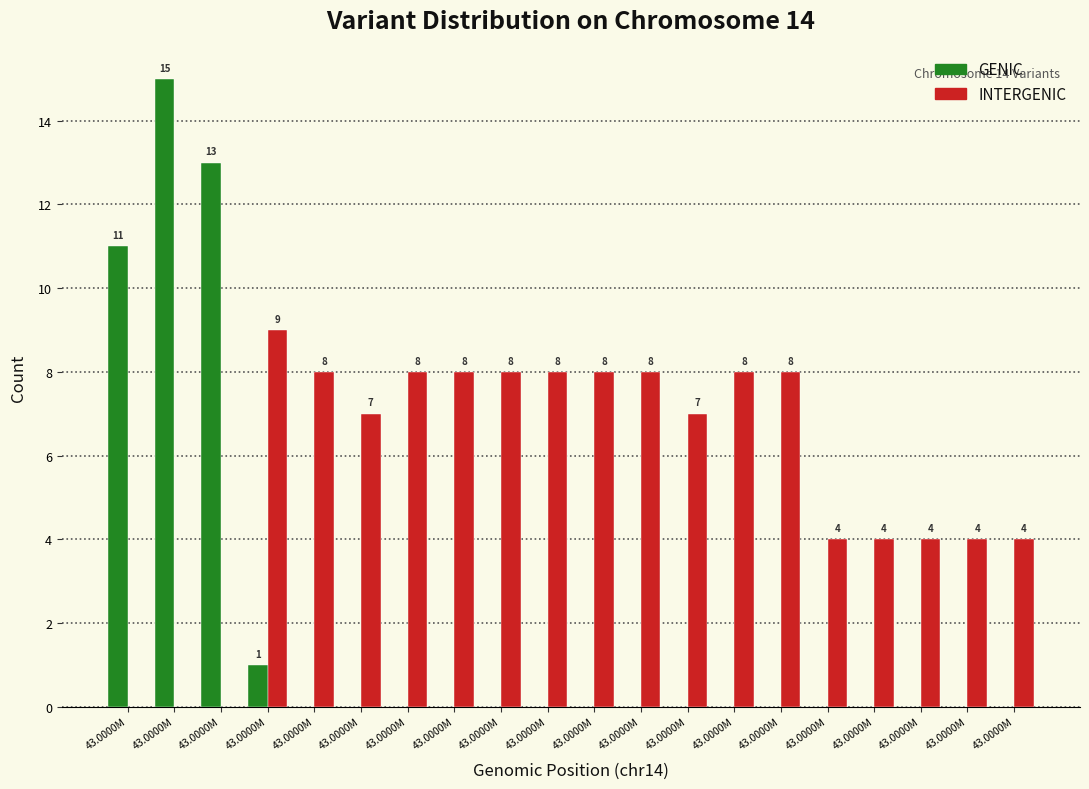

How many groups of bars are there?

20